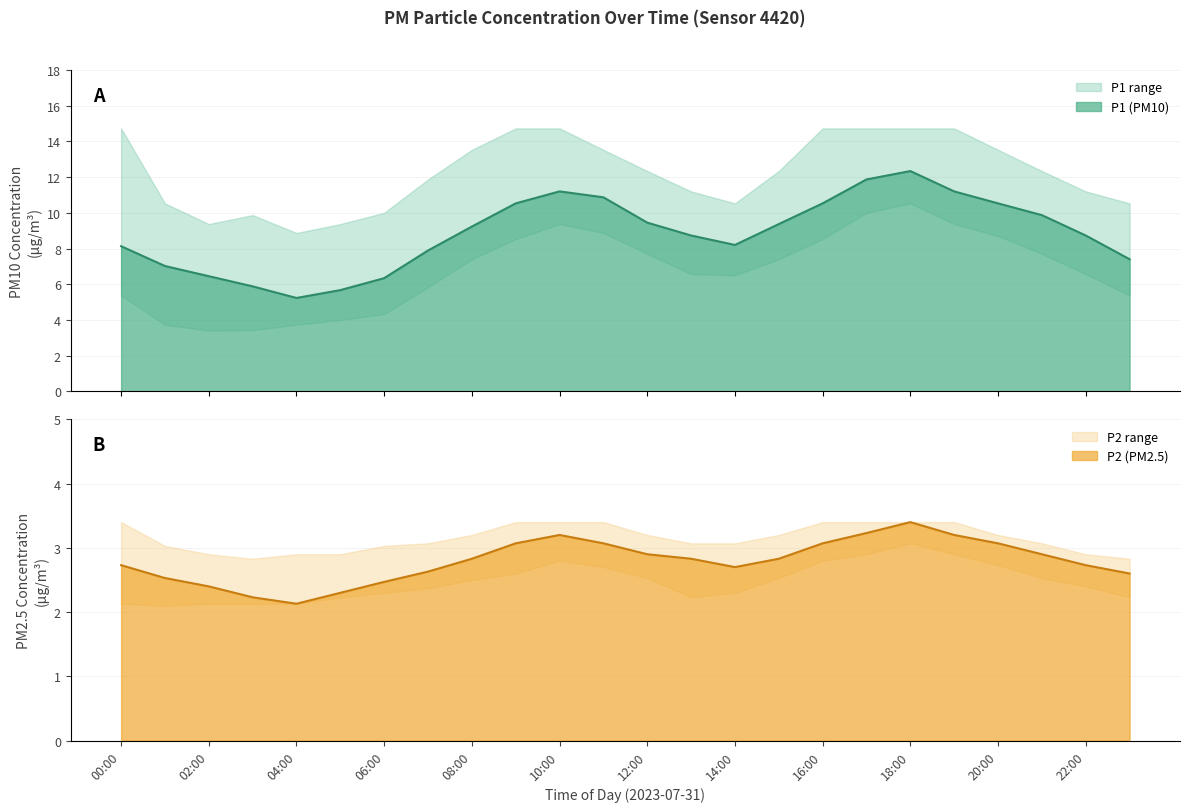

What value does the P1 series have at 22:00?

8.7